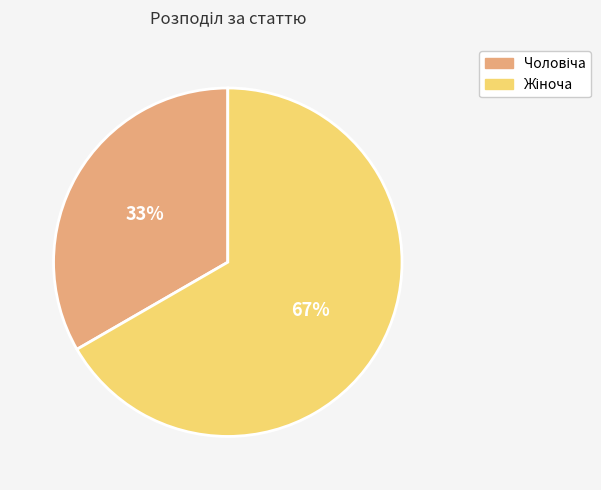

To the nearest percent, what is the average slice percentage?

50%